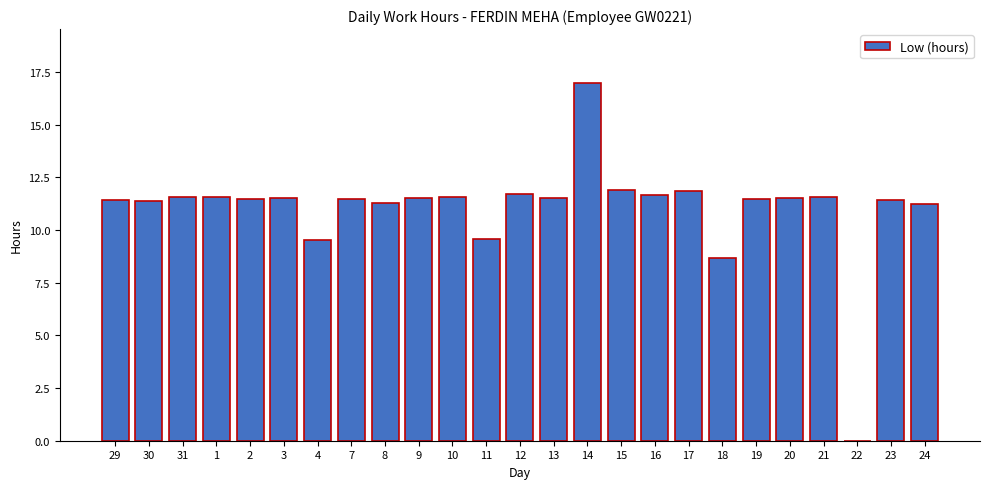

What is the difference between the values at 11 and 13?

2.0